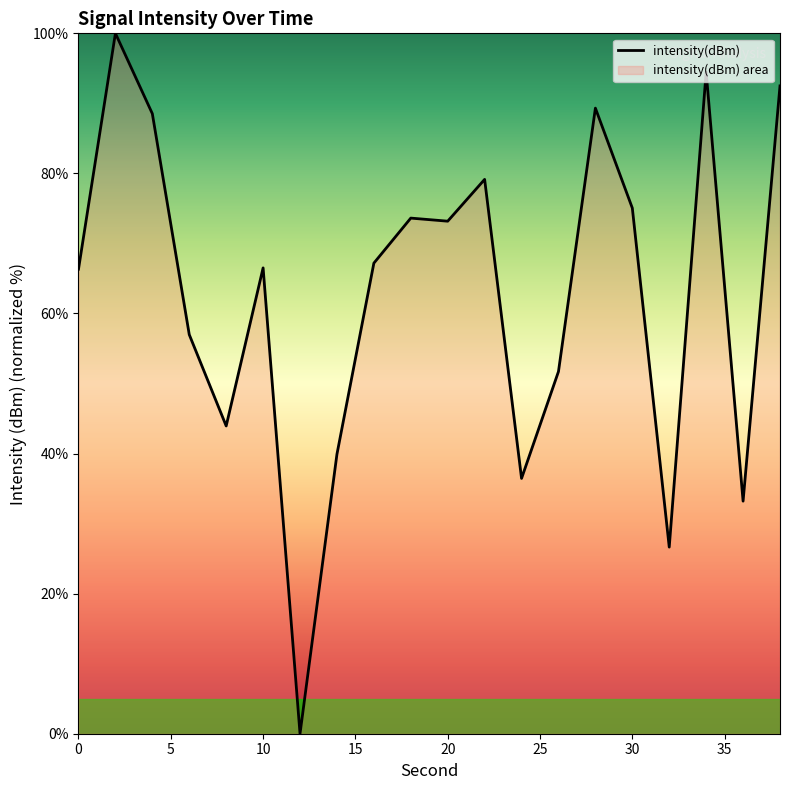

Which category has the highest value across all series?

2